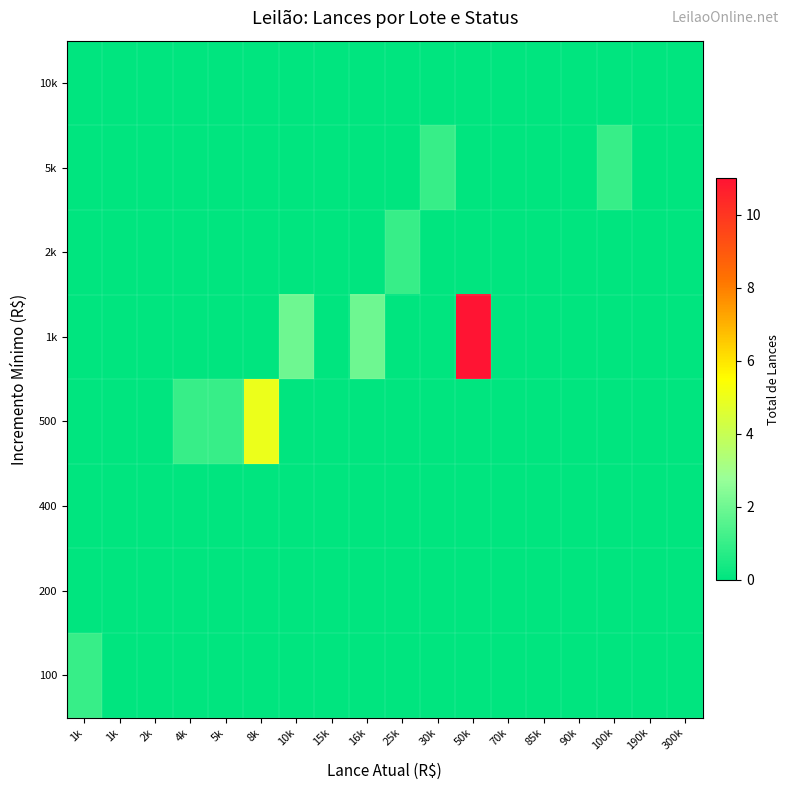

Which label corresponds to the smallest value in the chart?

1k